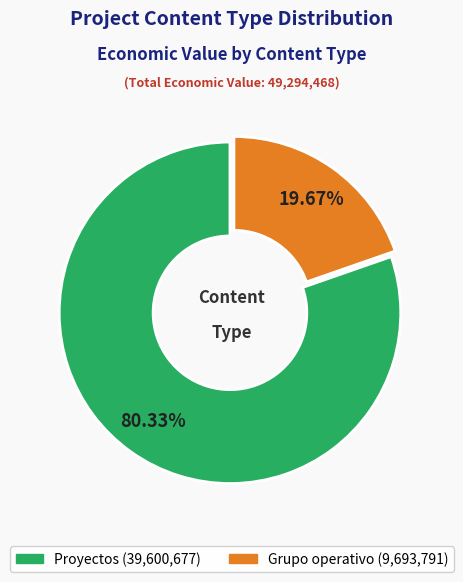

Count the number of slices in the pie.

2